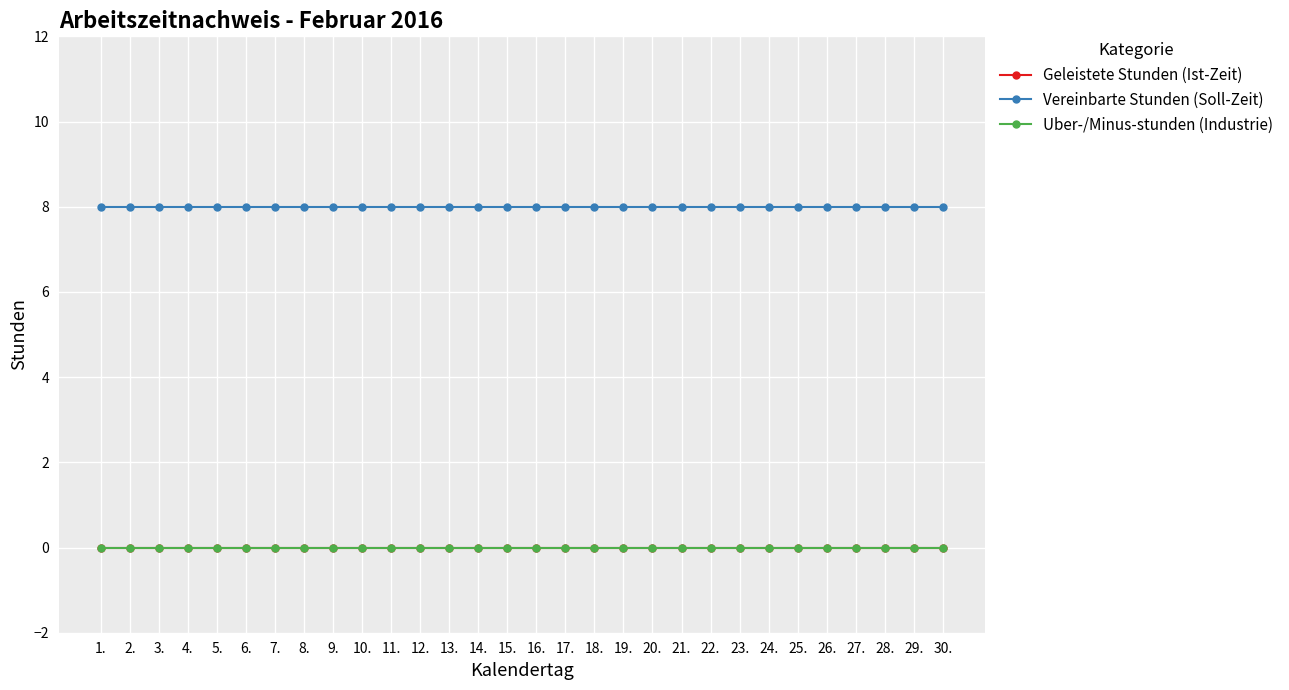

Does the chart display data point markers on the line(s)?

Yes